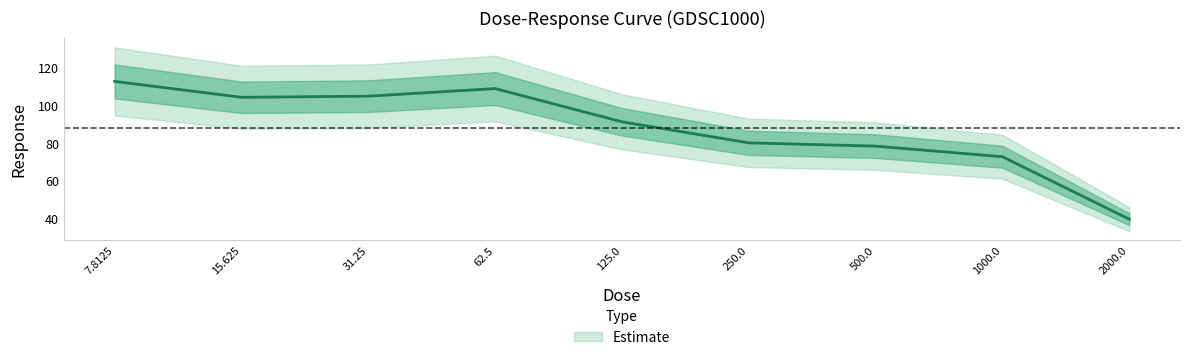

How many interior local peaks (higher than both neighbors) does the data have?

1